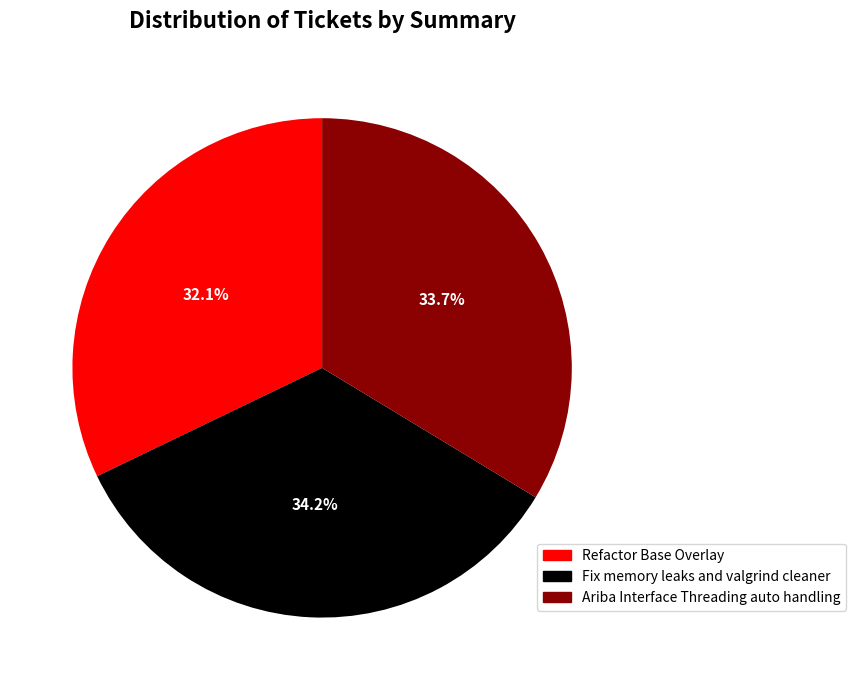

Is it true that Fix memory leaks and valgrind cleaner is 34% of the pie?

True